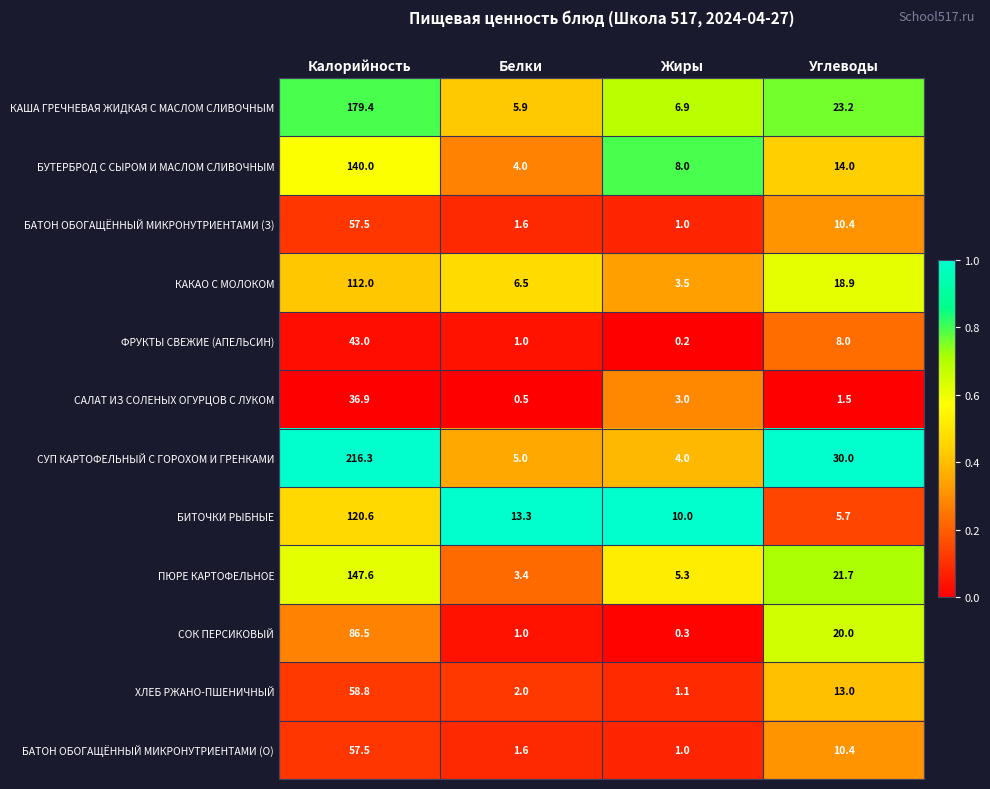

The value of БАТОН ОБОГАЩЁННЫЙ МИКРОНУТРИЕНТАМИ (О) at Жиры is 1.6. True or false?

False